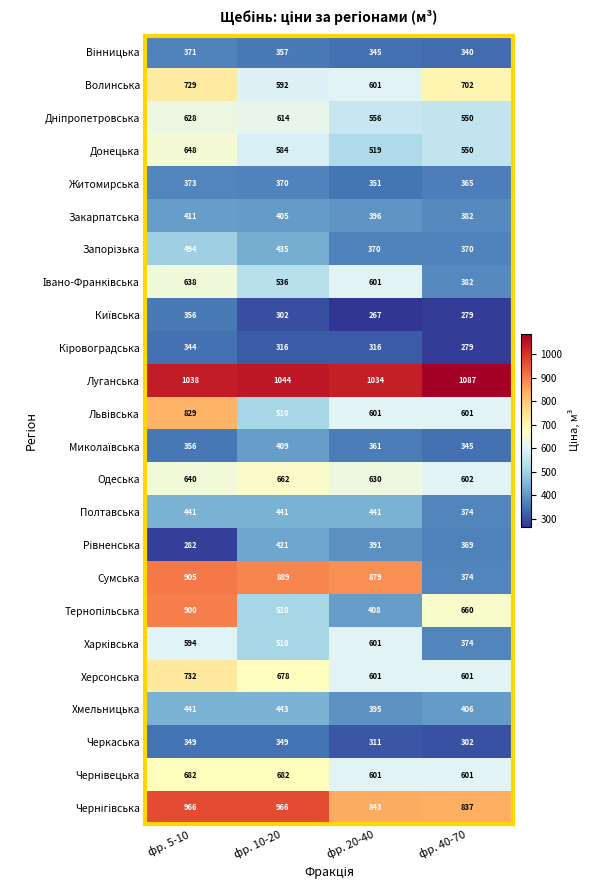

What is the maximum value for Полтавська?

441